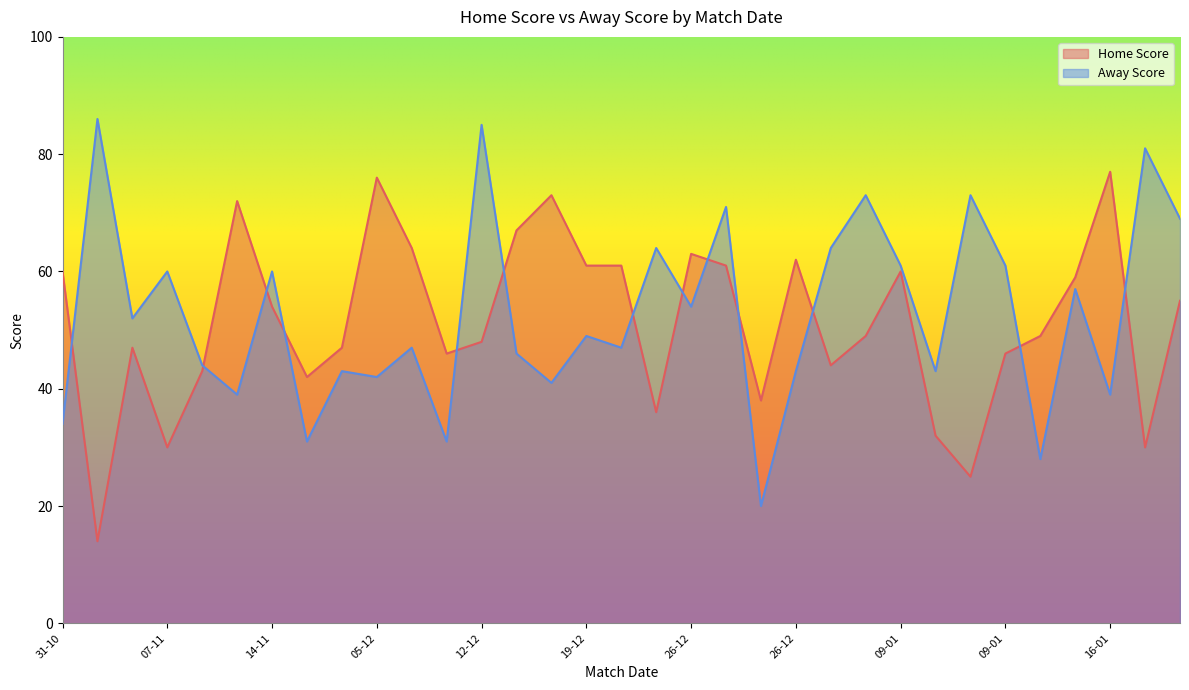

Is the value of Home Score at 09-01 greater than the value of Away Score at 12-12?

No